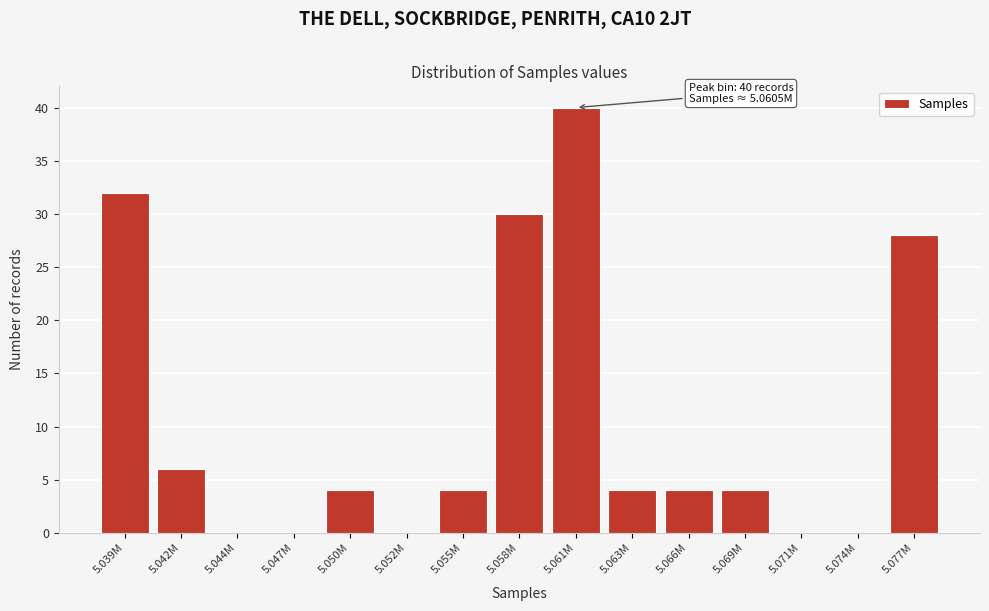

Reading left to right, what are all the values shown in this chart?

5.039M=32	5.042M=6	5.044M=0	5.047M=0	5.050M=4	5.052M=0	5.055M=4	5.058M=30	5.061M=40	5.063M=4	5.066M=4	5.069M=4	5.071M=0	5.074M=0	5.077M=28